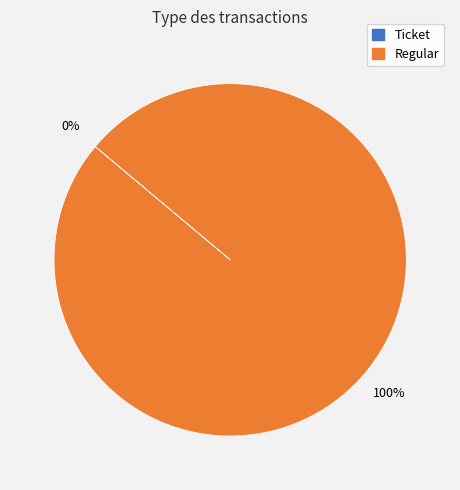

To the nearest percent, what is the average slice percentage?

50%